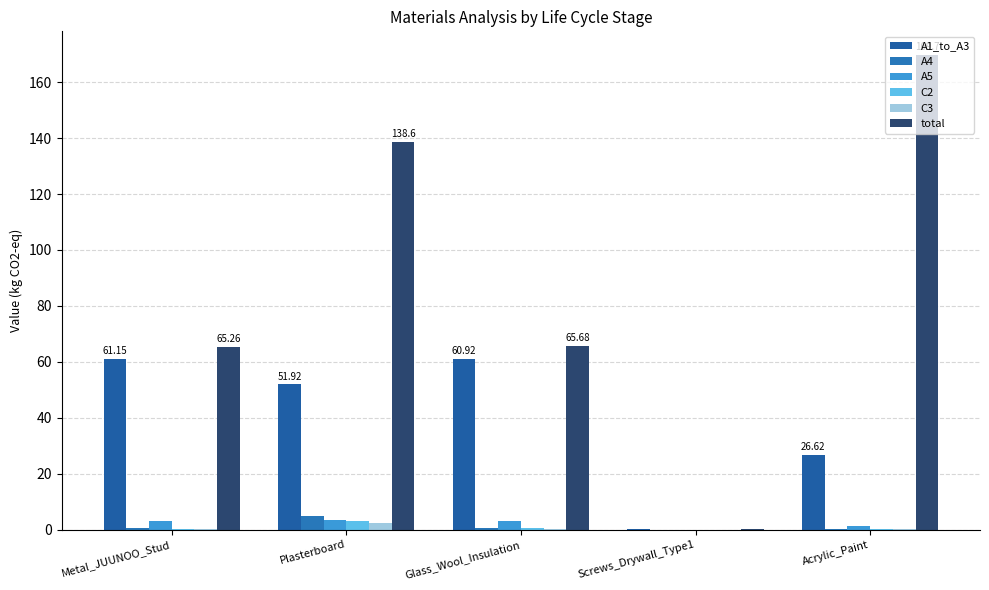

At how many categories does at least one series exceed 164?

1